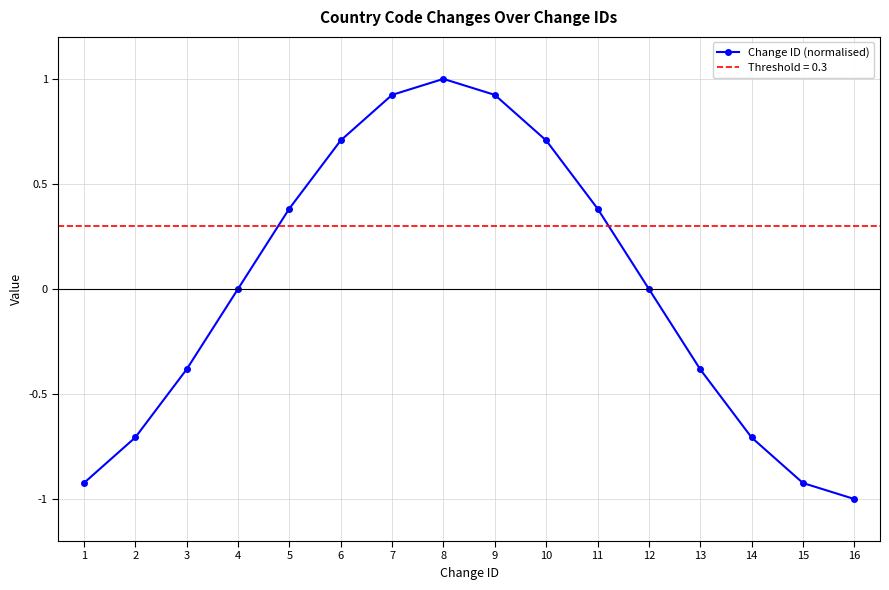

What is the value of the 14th point from the left?

-0.7